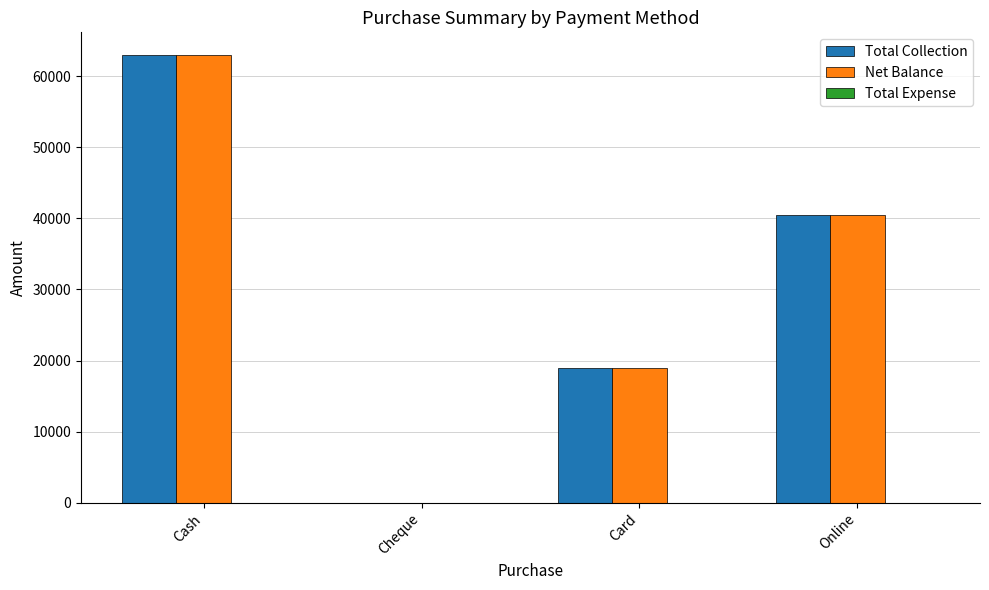

Is the value of Total Collection at Card greater than the value of Net Balance at Online?

No